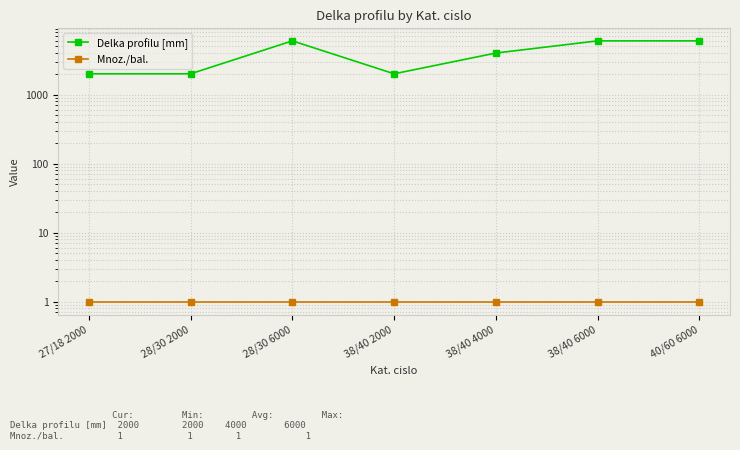

At which category does Delka profilu [mm] reach its first local peak?

28/30 6000